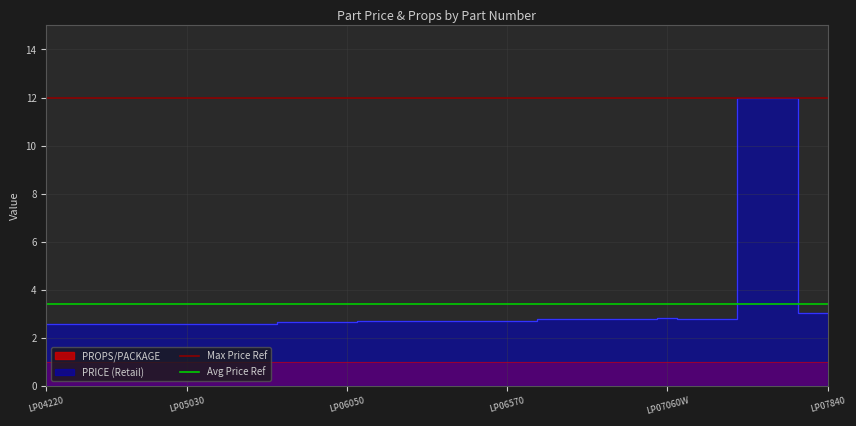

Which category has the highest value in the Max Price Ref series?

LP04220